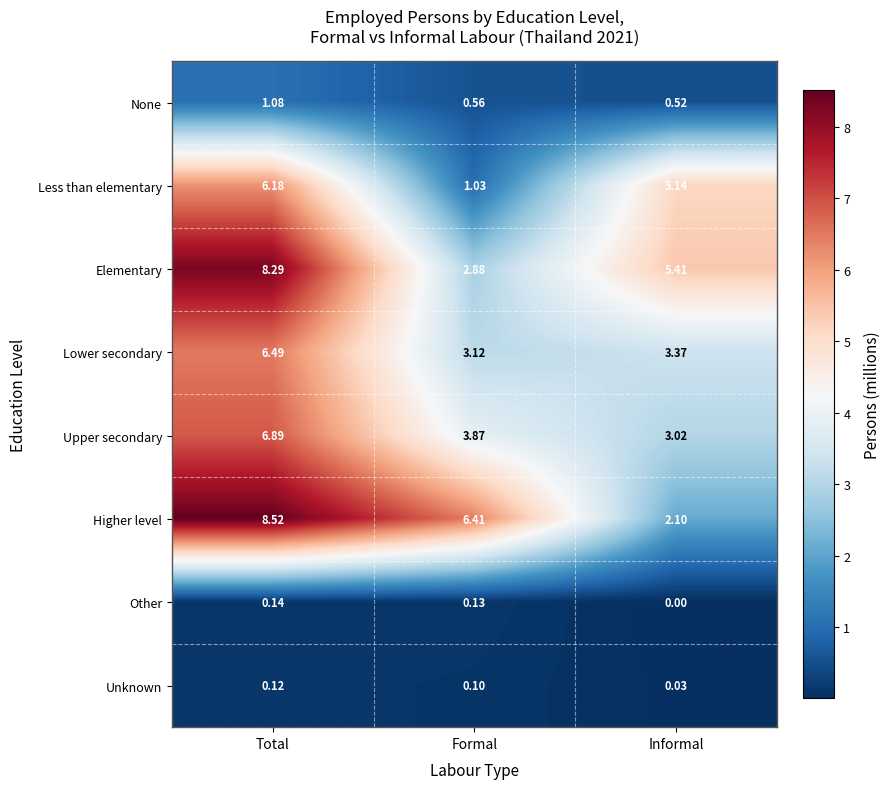

Which series has the largest total across all categories?

Higher level